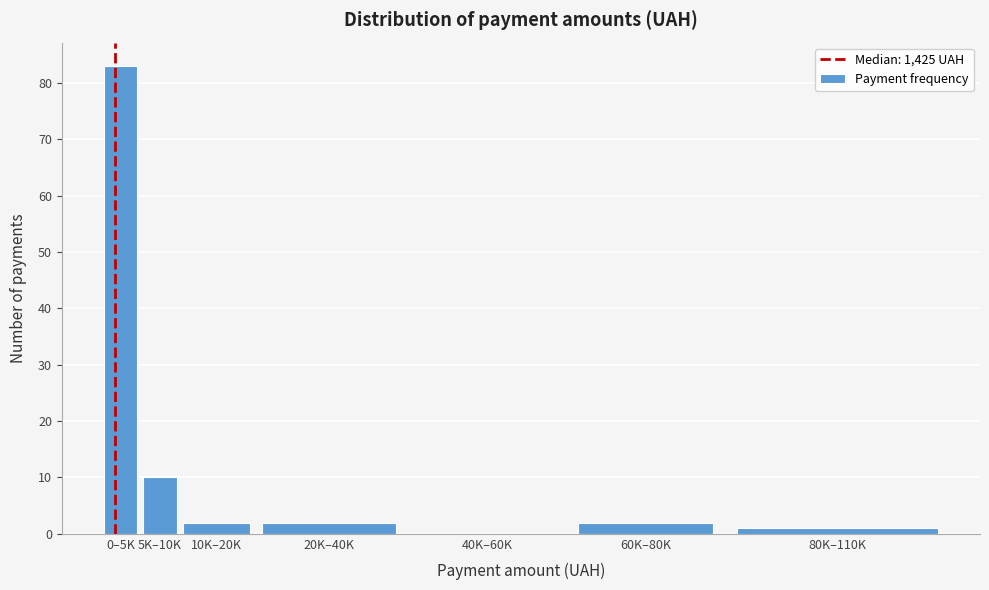

Reading left to right, what are all the values shown in this chart?

0–5K=83	5K–10K=10	10K–20K=2	20K–40K=2	40K–60K=0	60K–80K=2	80K–110K=1